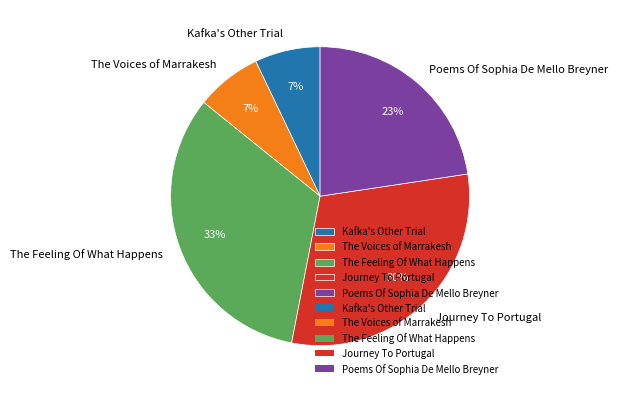

What is the largest slice in the pie chart?

The Feeling Of What Happens